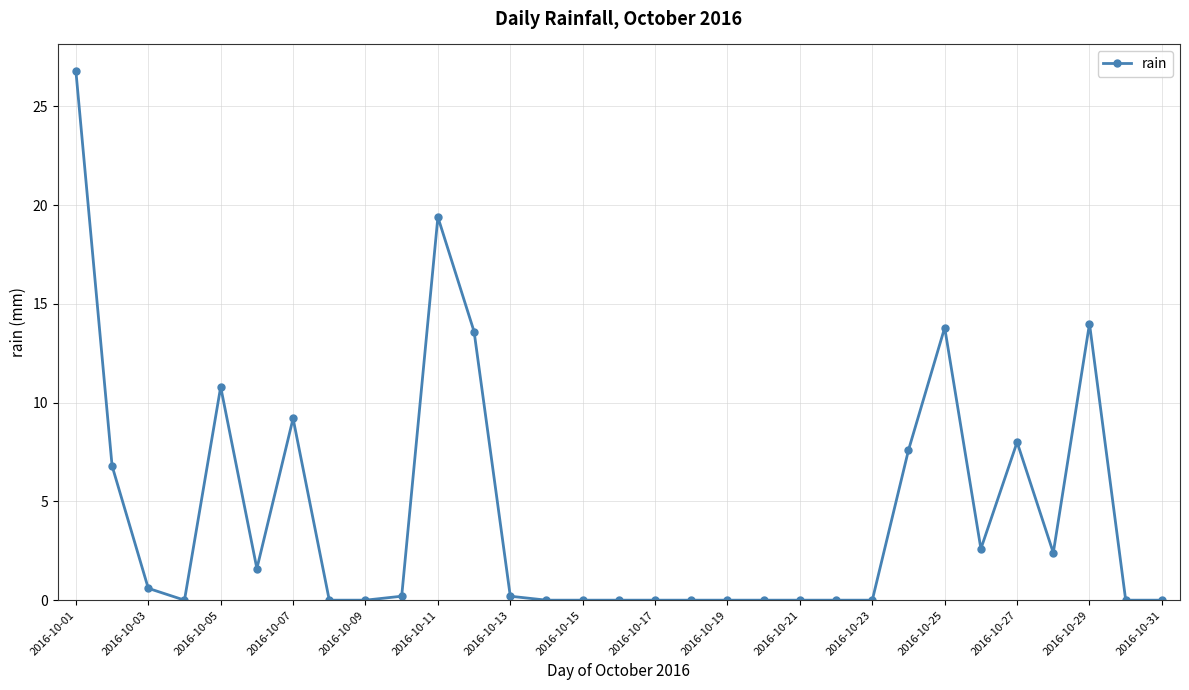

What is the difference between the second highest and second lowest values?

19.4